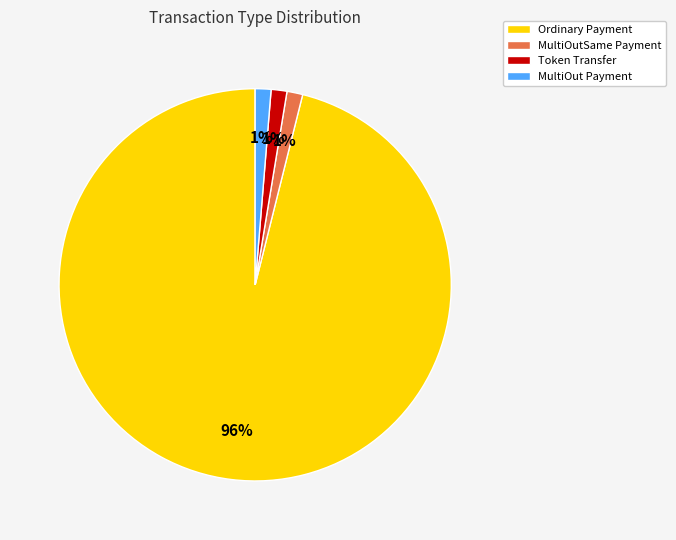

Do Token Transfer and MultiOutSame Payment together represent more than half of the pie?

No